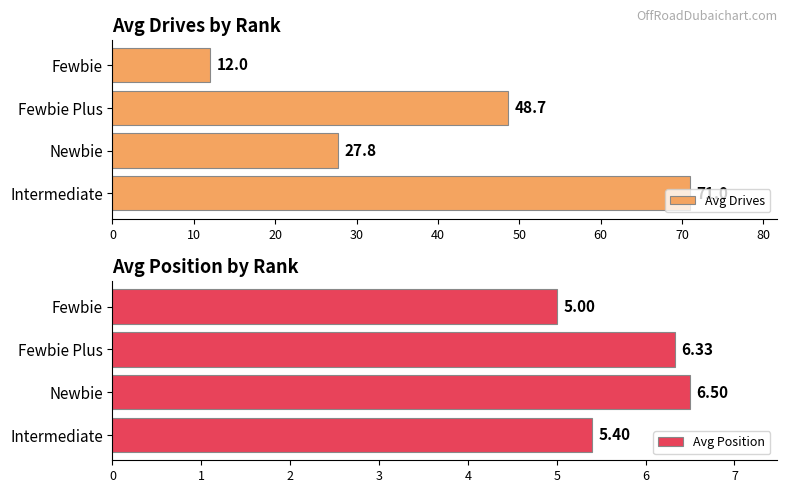

How many groups of bars are there?

4